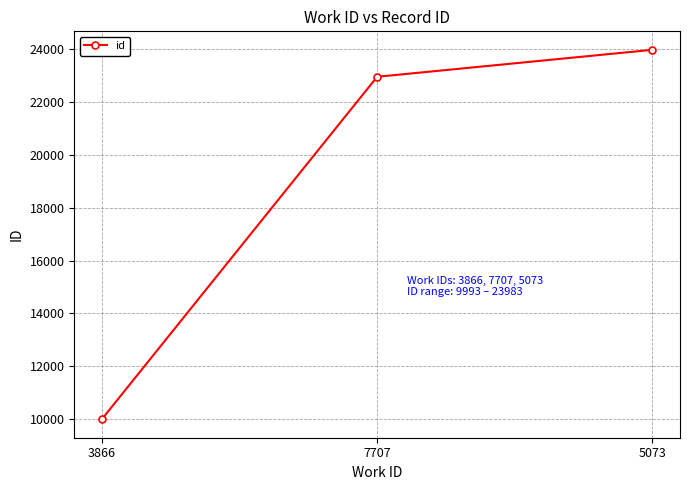

Count the number of data series in this chart.

1